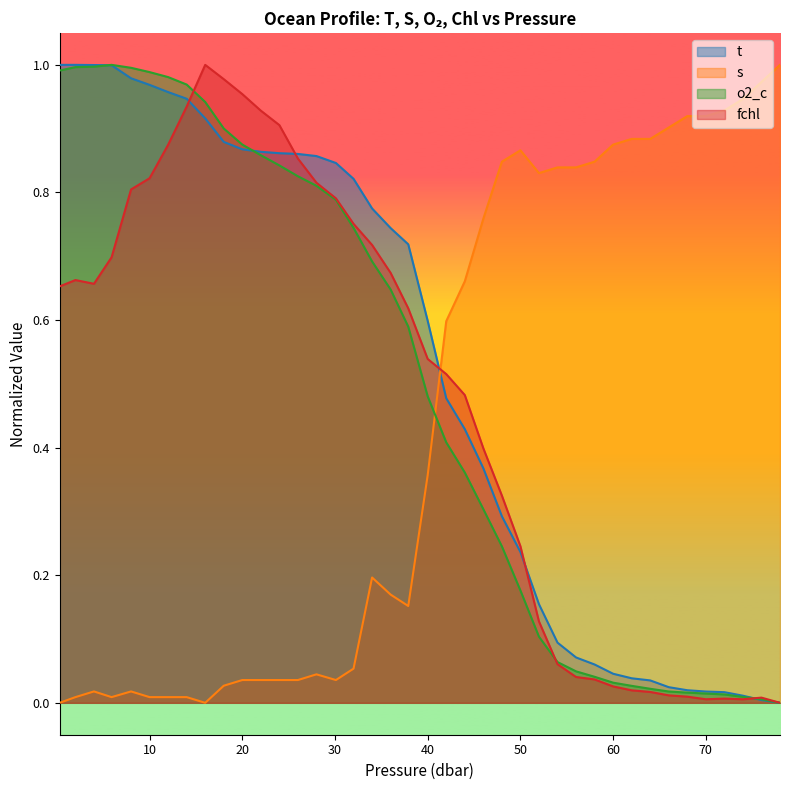

The value of fchl at 20 is 0.6. True or false?

False